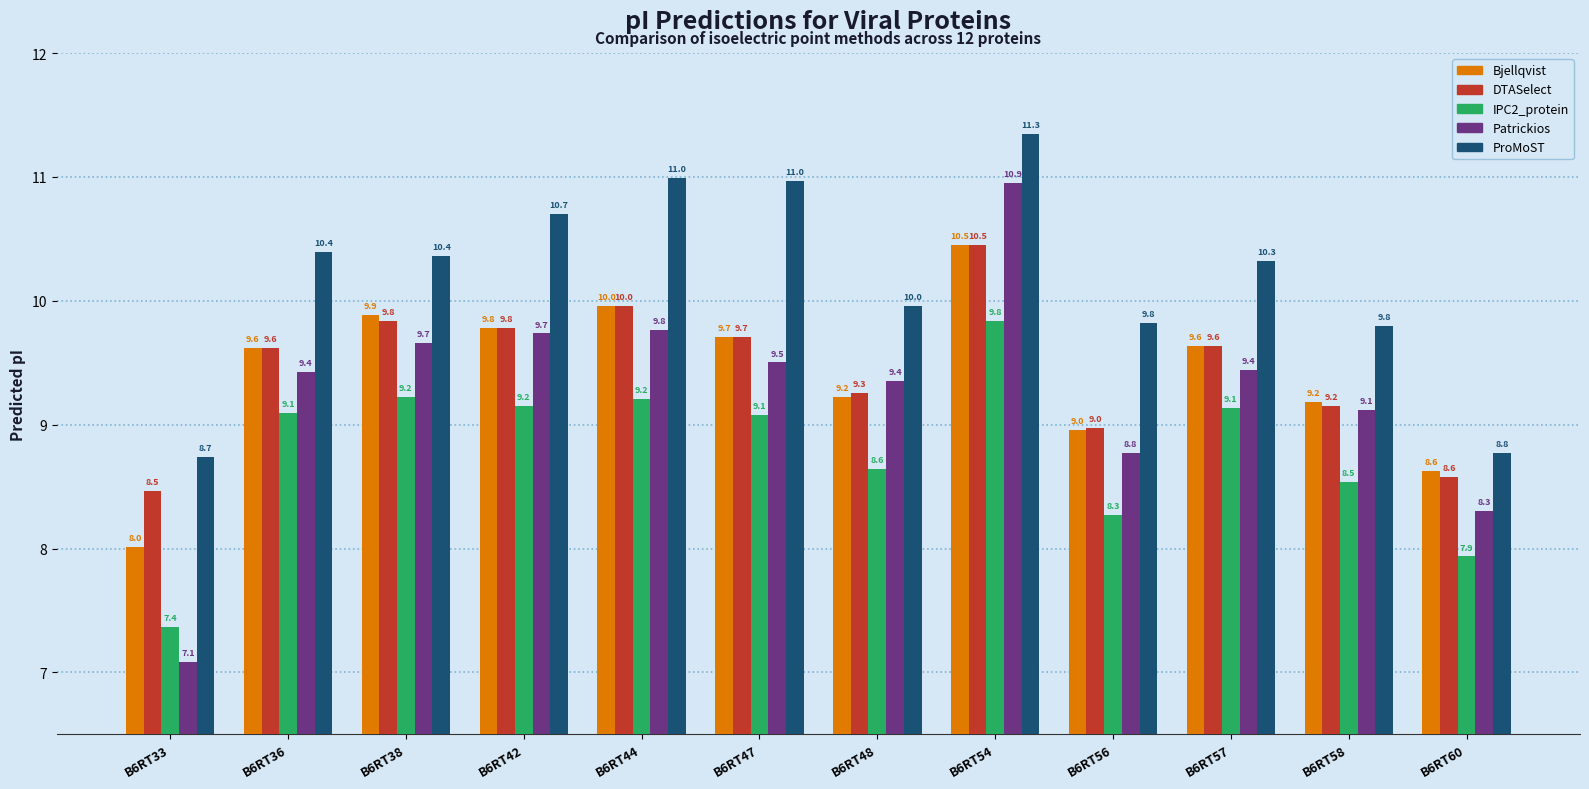

How many categories are shown in the chart?

12